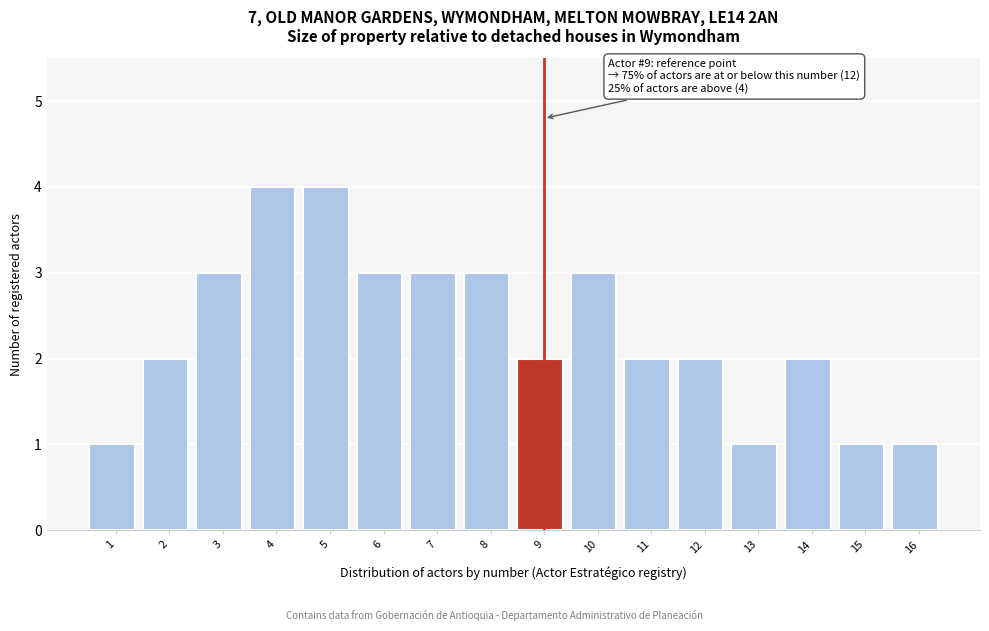

Reading right to left, transcribe all the data shown in this chart.

1	1	2	1	2	2	3	2	3	3	3	4	4	3	2	1